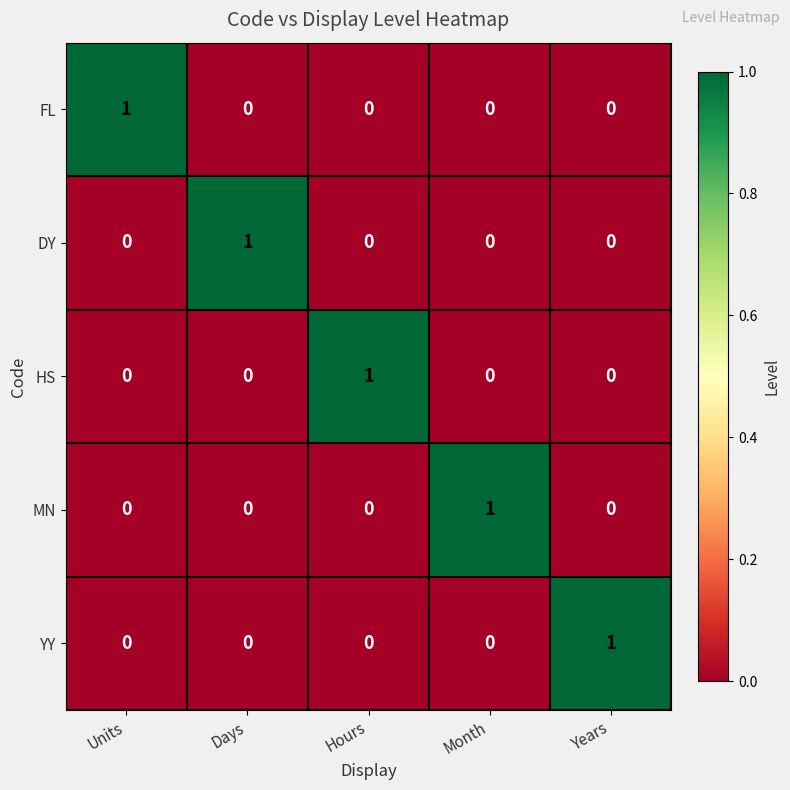

The HS series shows 0 at Month. True or false?

True